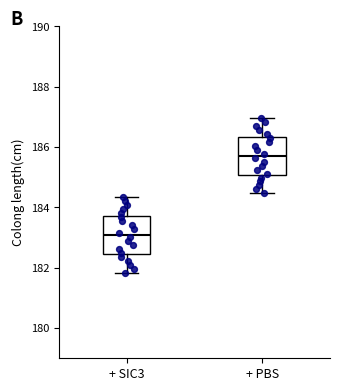

Reading left to right, transcribe this box plot: for each box, give where its median line is, the range the box spans, and where its two whiskers end, as read against the y-axis. The values are not printed on the chart, so give them approximately, as read against the axis.

+ SIC3: median 183.0, box 182.4 to 183.8, whiskers 181.8 to 184.4
+ PBS: median 185.8, box 185.0 to 186.4, whiskers 184.4 to 187.0